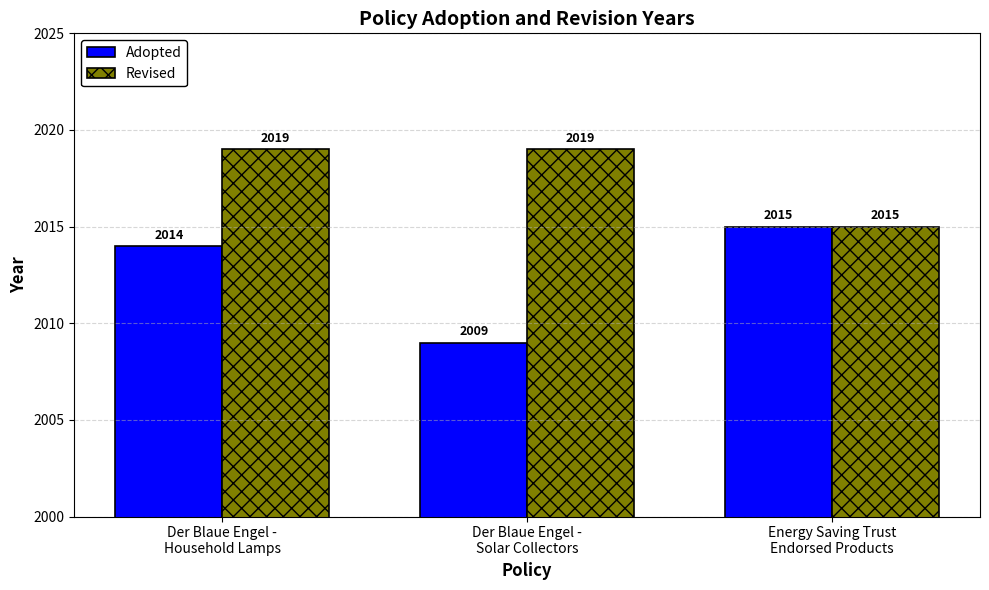

Which series has the largest range (max minus min)?

Adopted